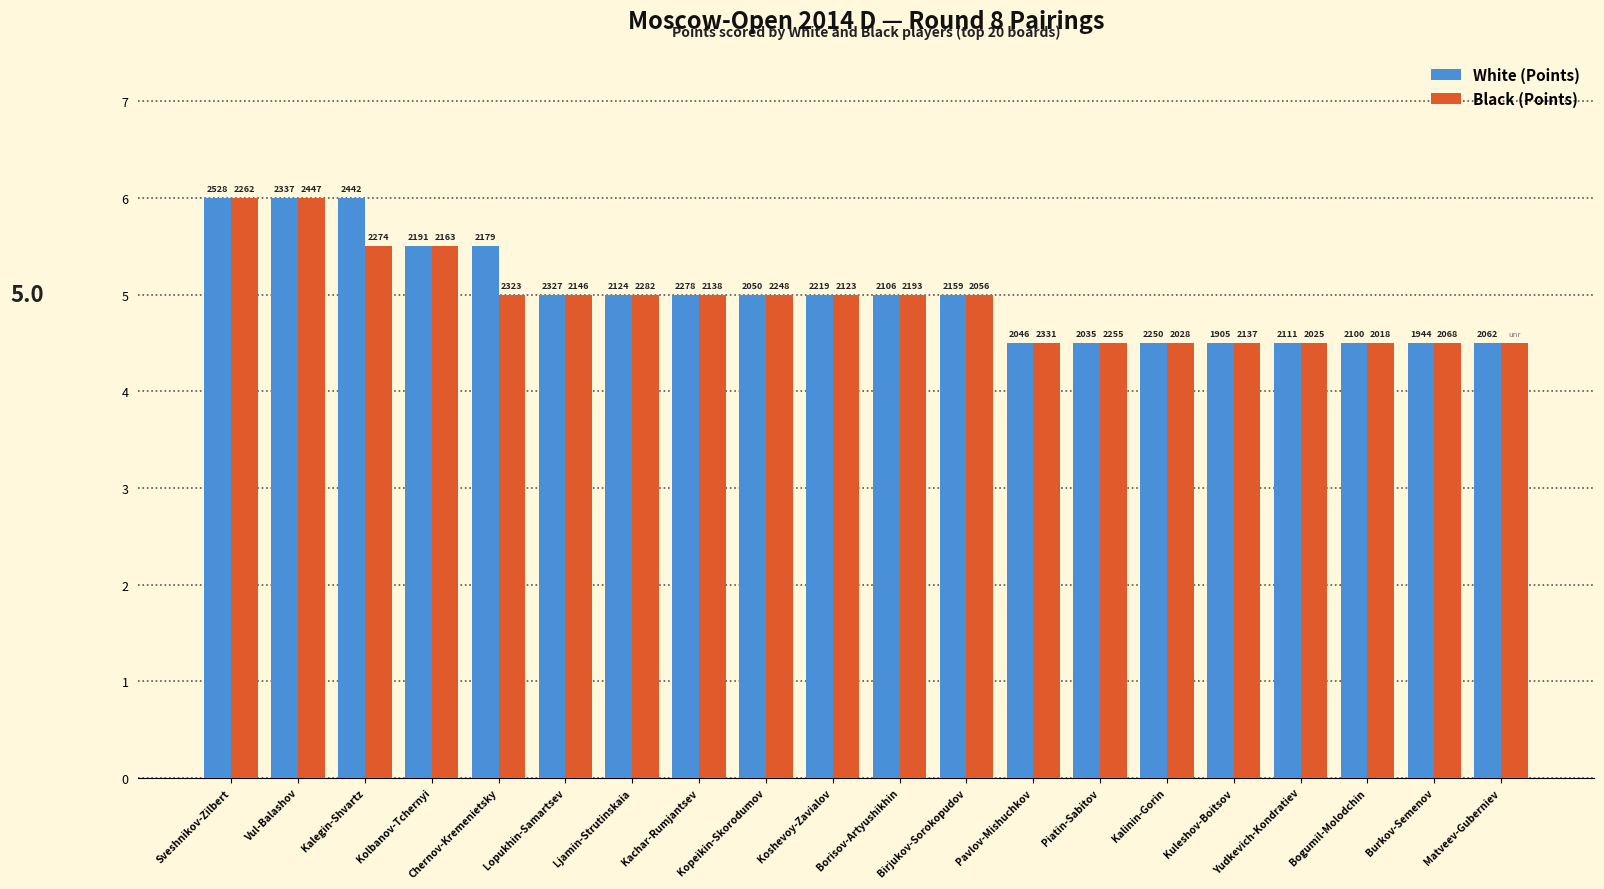

How many bars are there in each group?

2